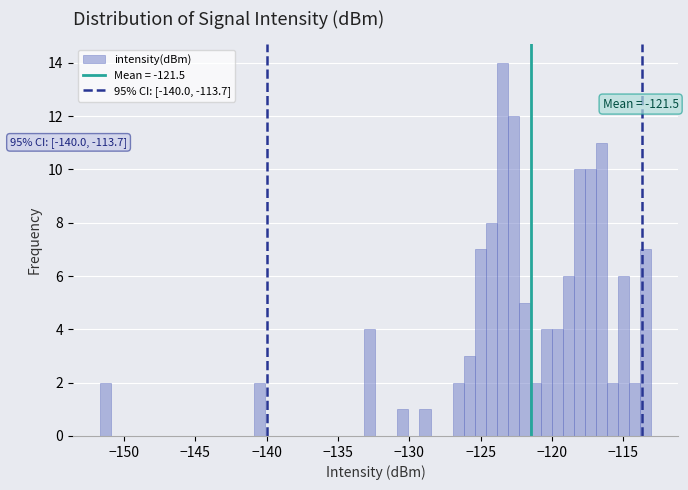

Read against the x-axis, roughly where is the centre of the tallest bar?

-123.5